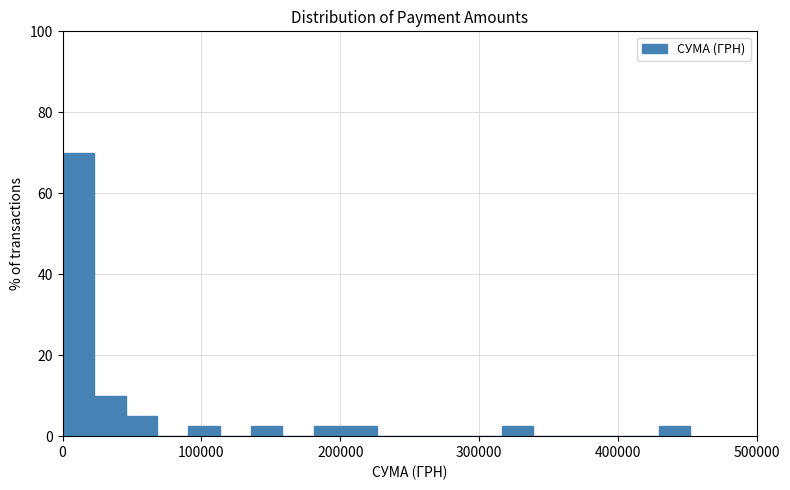

Around what value on the x-axis is the tallest bar? Give the approximate position of its centre, as read against the axis.

10000